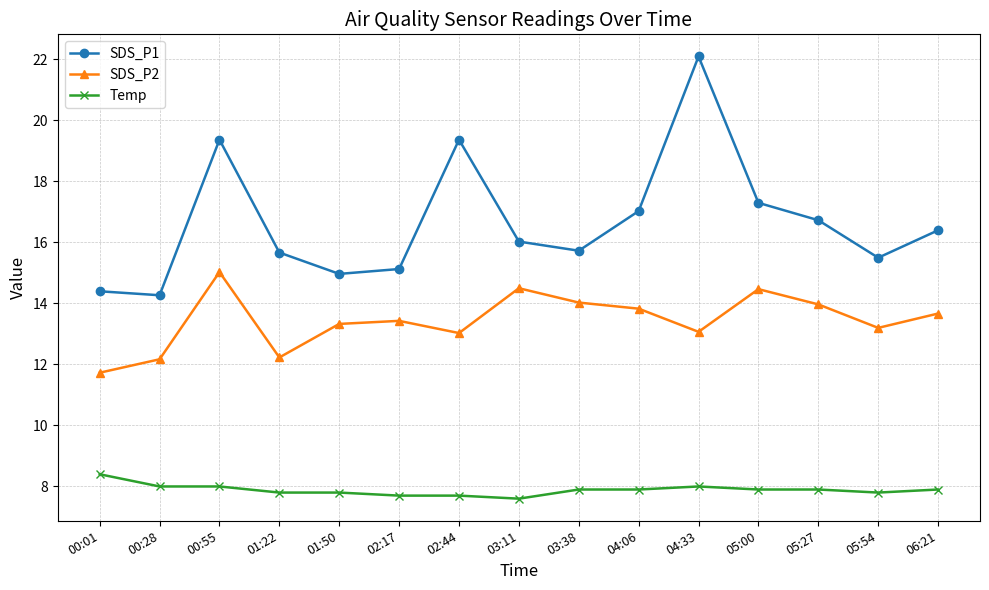

Rank the series by their average value, from highest to lowest.

SDS_P1, SDS_P2, Temp